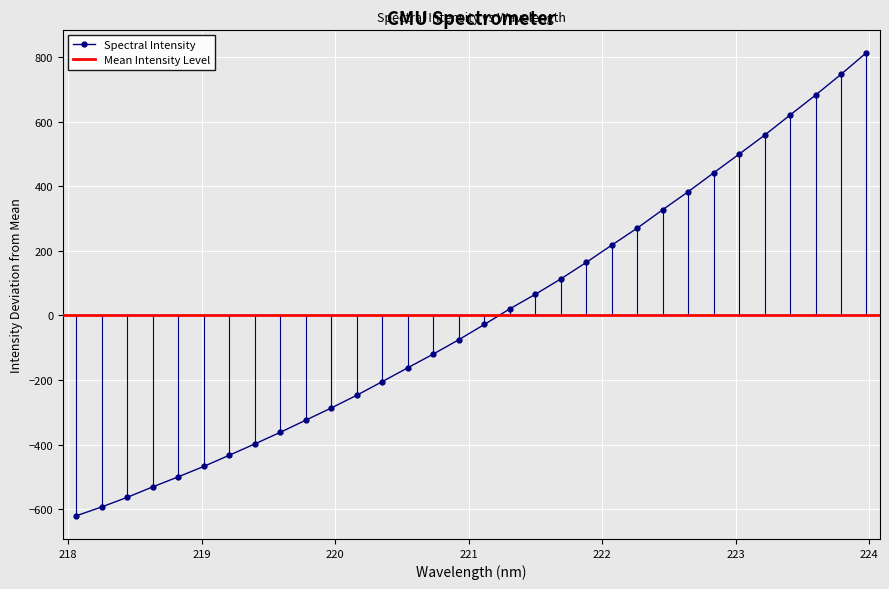

At which label does the data first exceed -28?

221.3083